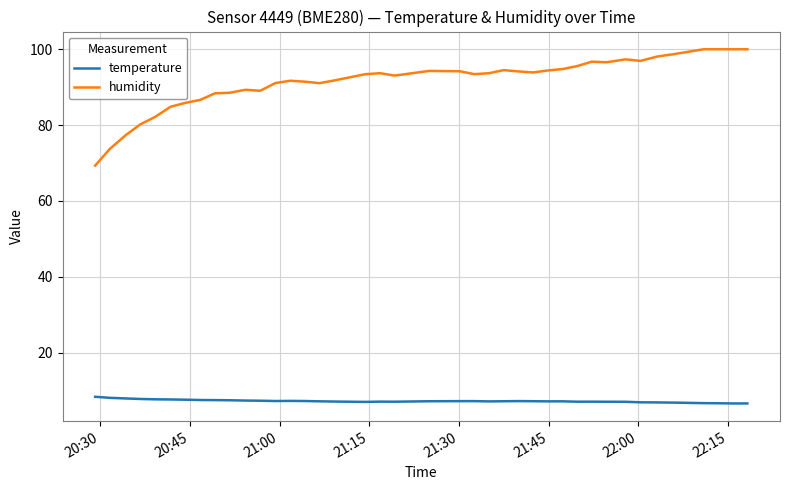

What is the minimum value for humidity?

69.3